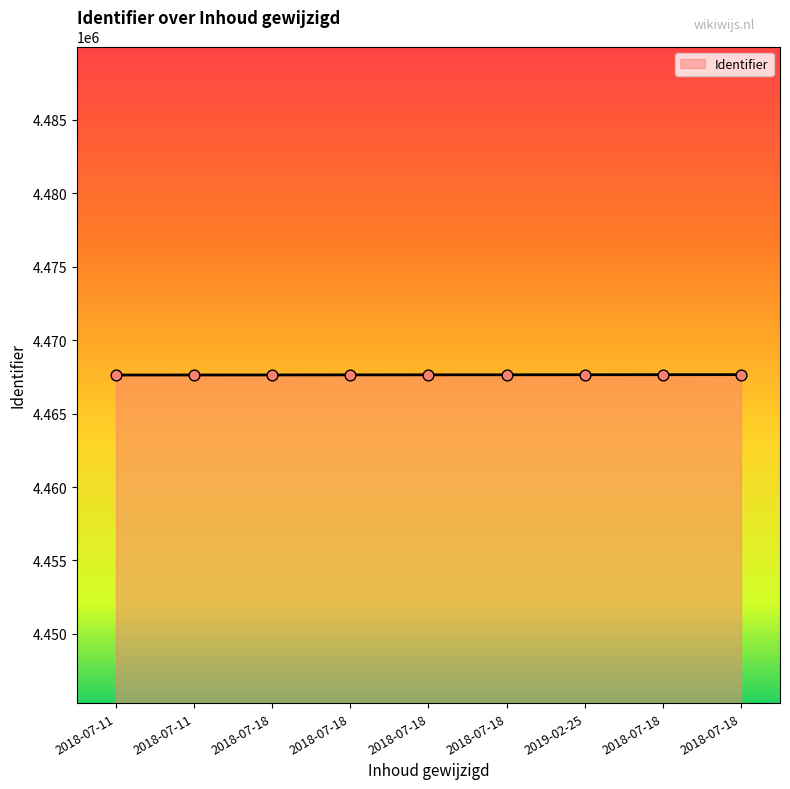

Between 2018-07-18 and 2018-07-18, which is larger?

2018-07-18